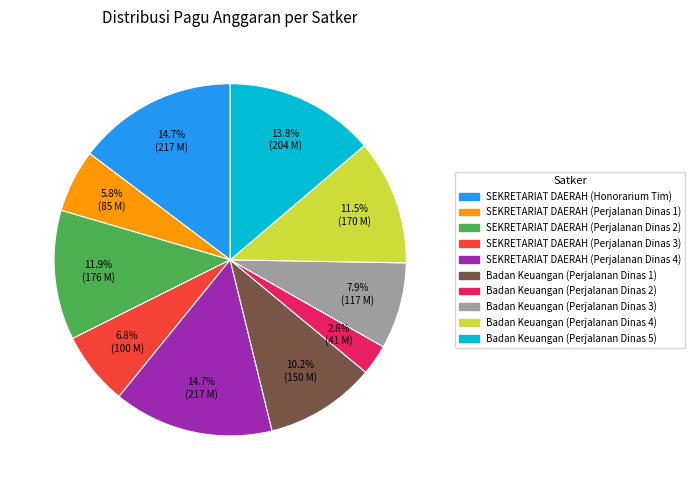

Which category has the smallest portion of the pie?

Badan Keuangan (Perjalanan Dinas 2)